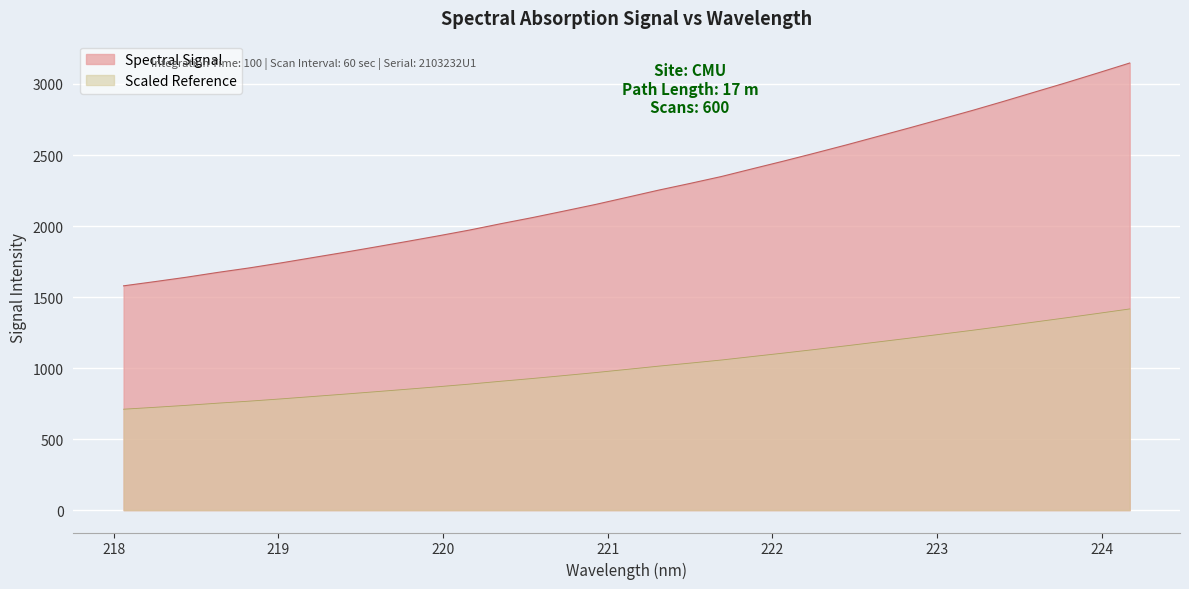

List the series in order of their peak value, lowest first.

Scaled Reference, Spectral Signal